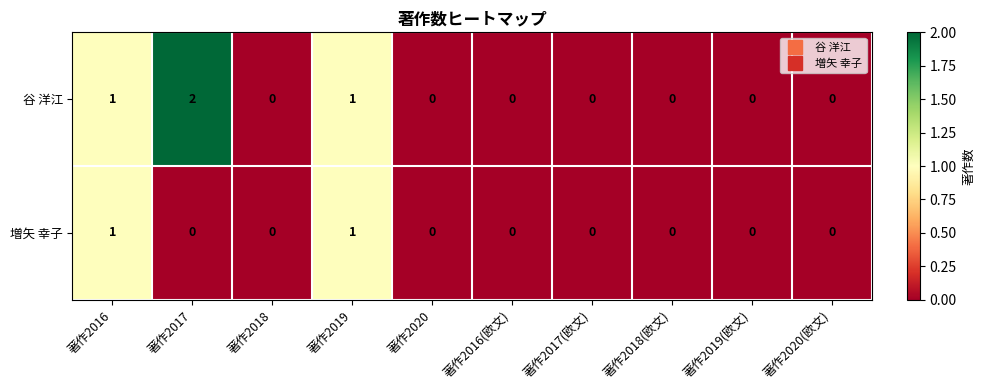

Is the value of 谷 洋江 at 著作2017 greater than the value of 増矢 幸子 at 著作2018(欧文)?

Yes